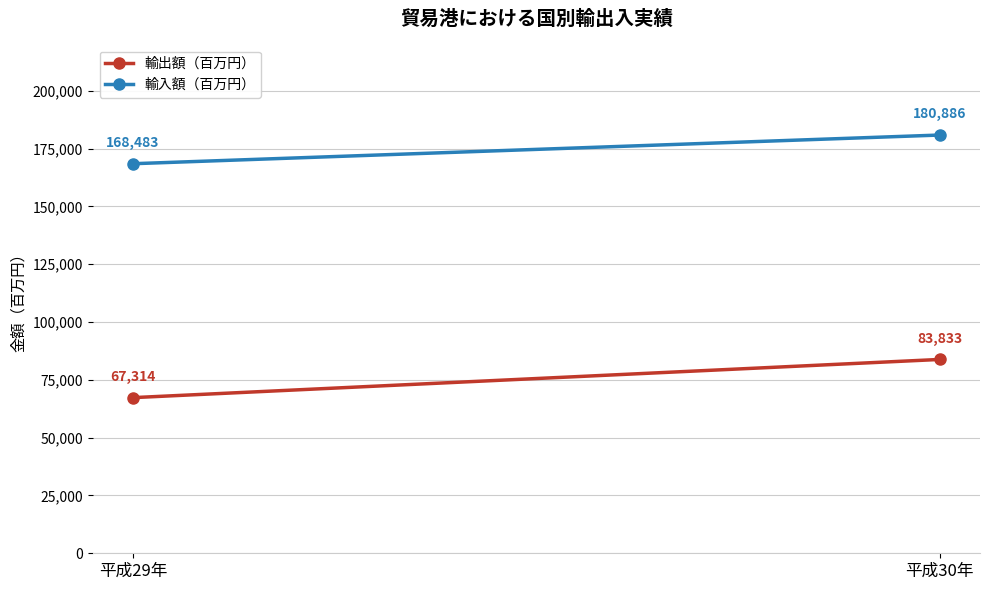

At 平成30年, list the series in order from smallest to largest.

輸出額（百万円）, 輸入額（百万円）